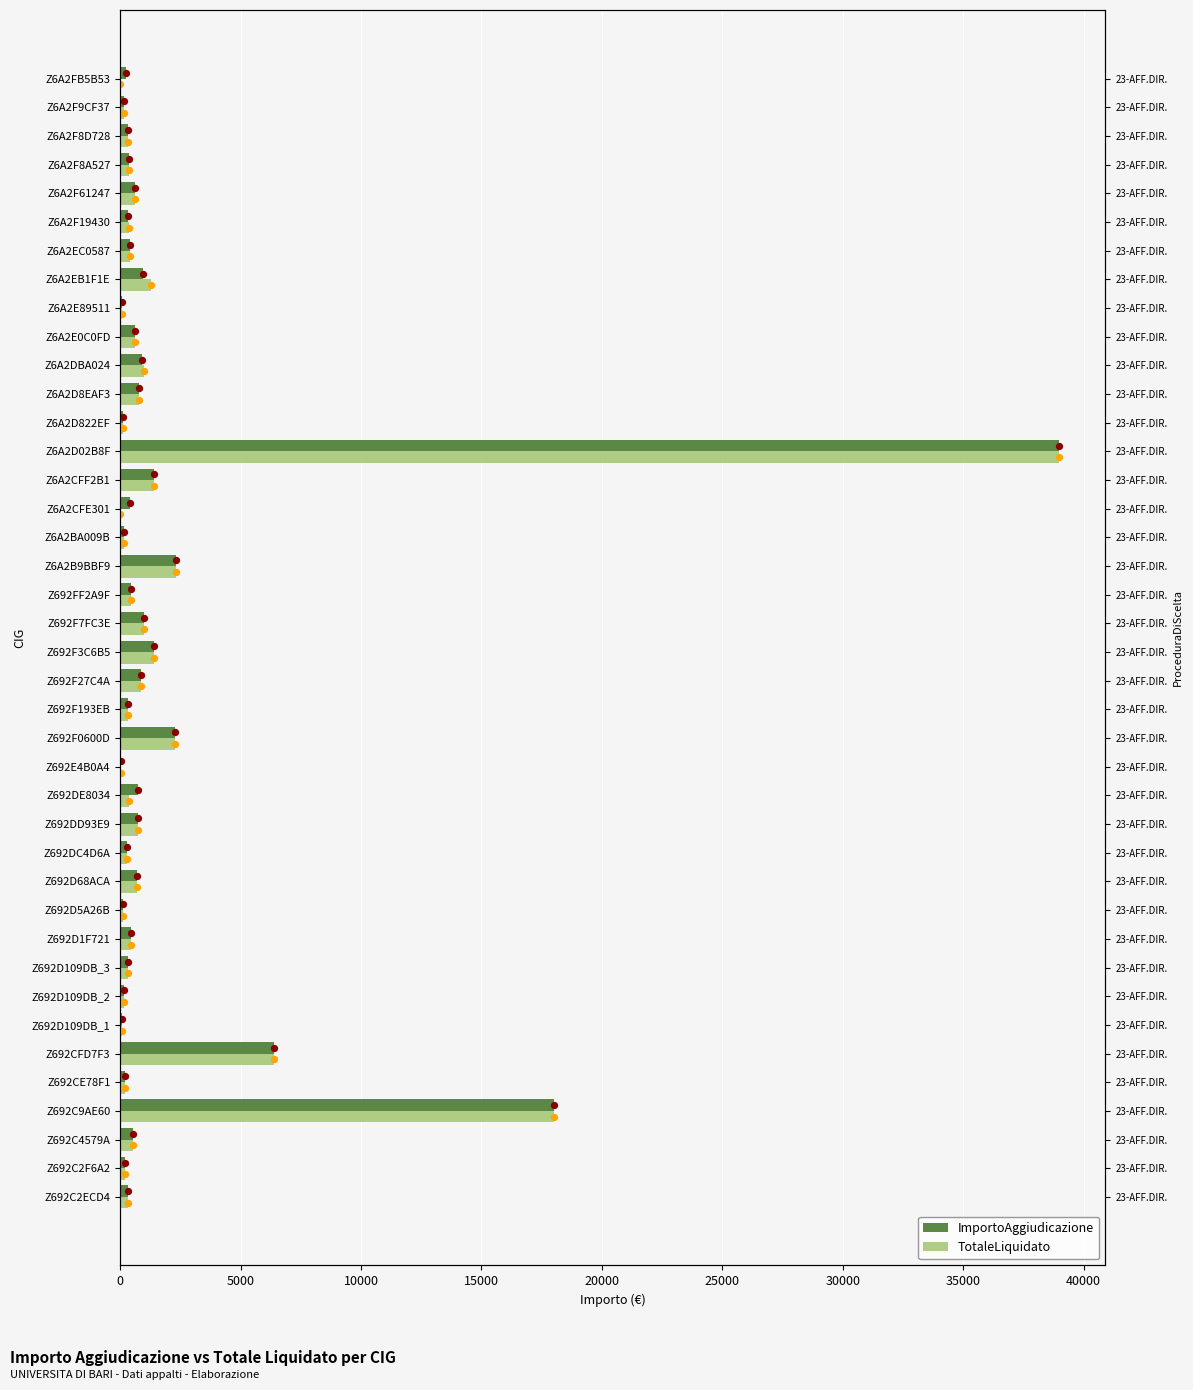

At how many categories does at least one series exceed 19598?

1